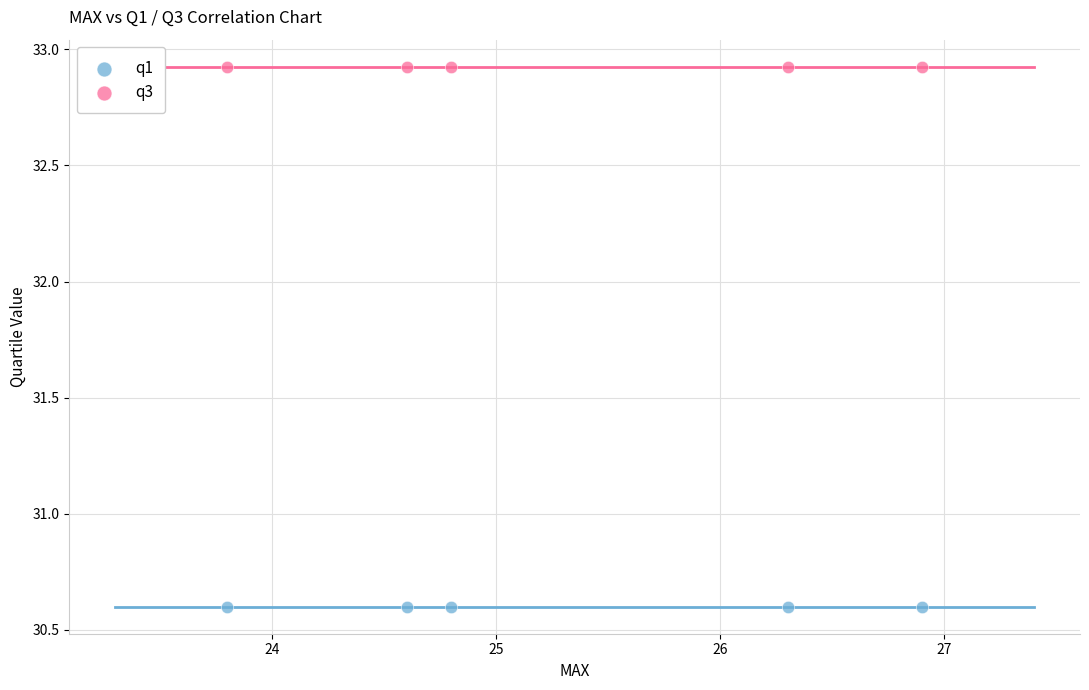

Which series contains the highest Y value?

q3